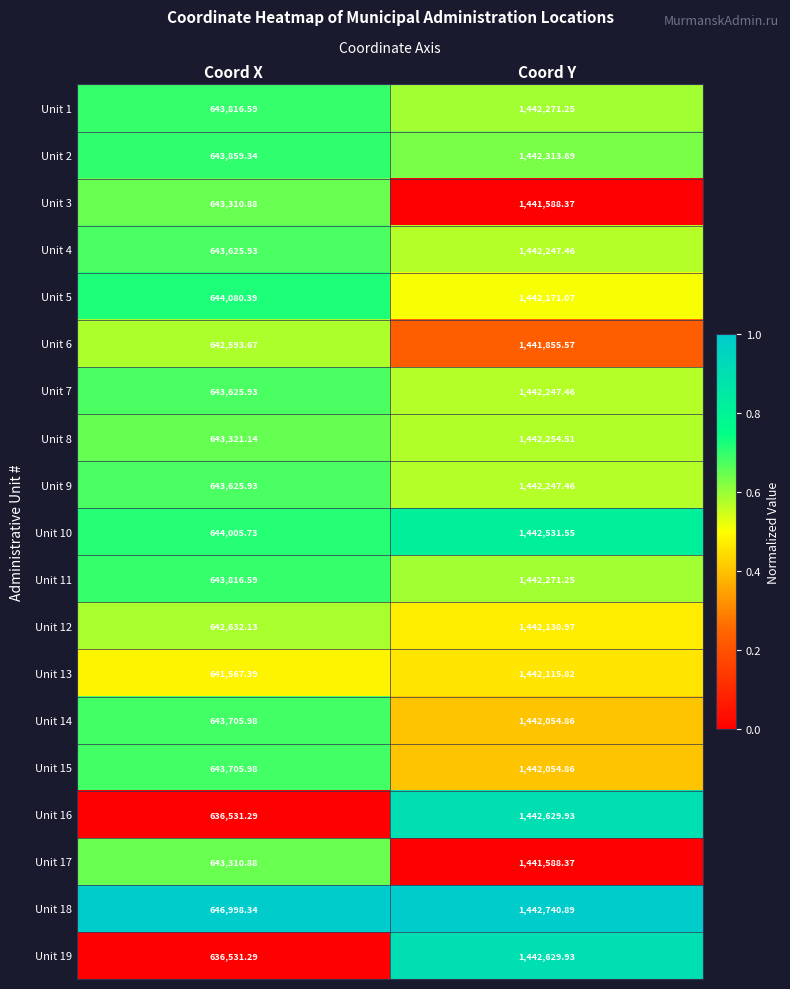

Is the value of Unit 14 at Coord Y greater than the value of Unit 16 at Coord Y?

No